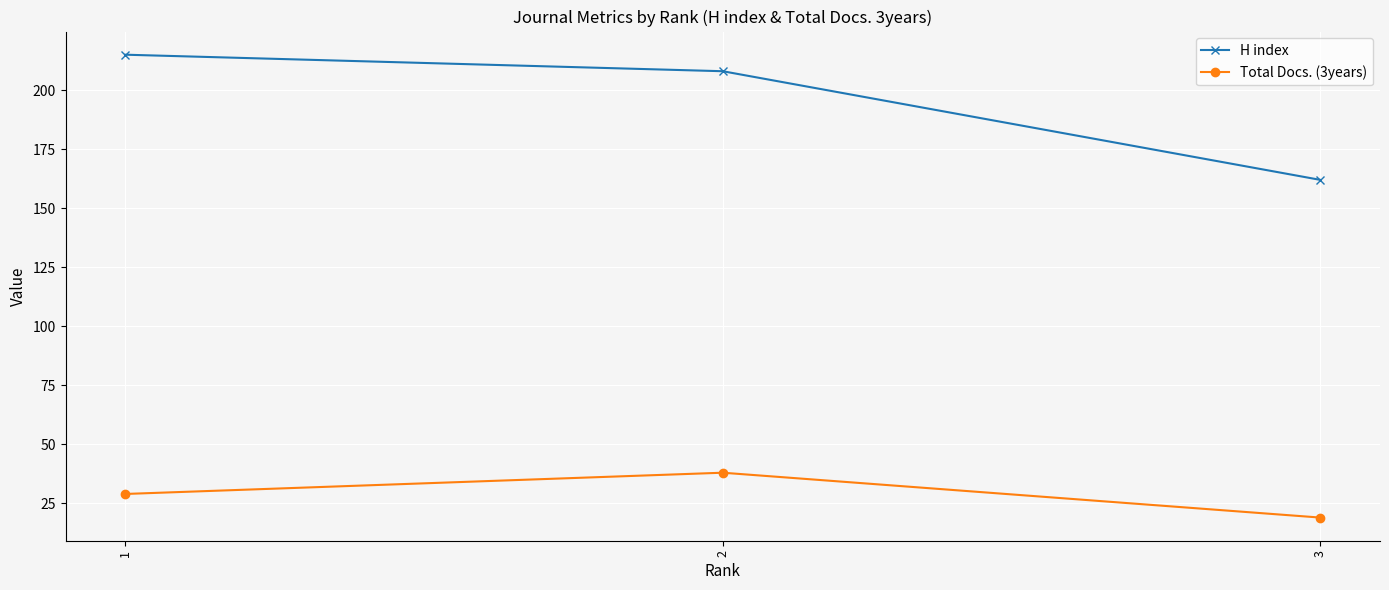

Which series has the largest range (max minus min)?

H index